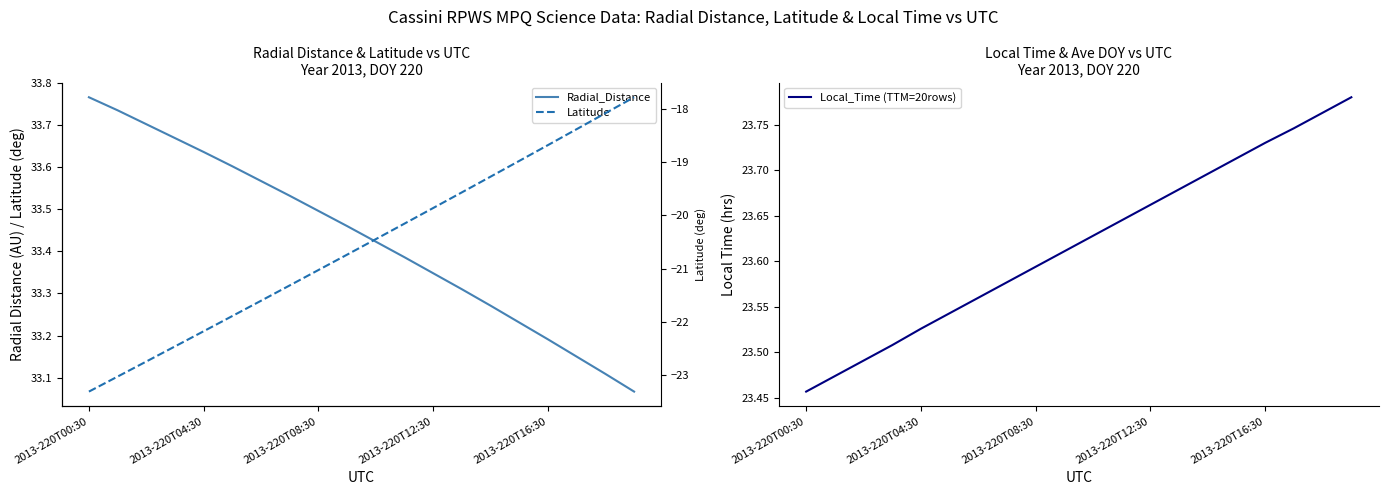

What are all the series names shown in the legend?

Radial_Distance, Local_Time (TTM=20rows), Latitude